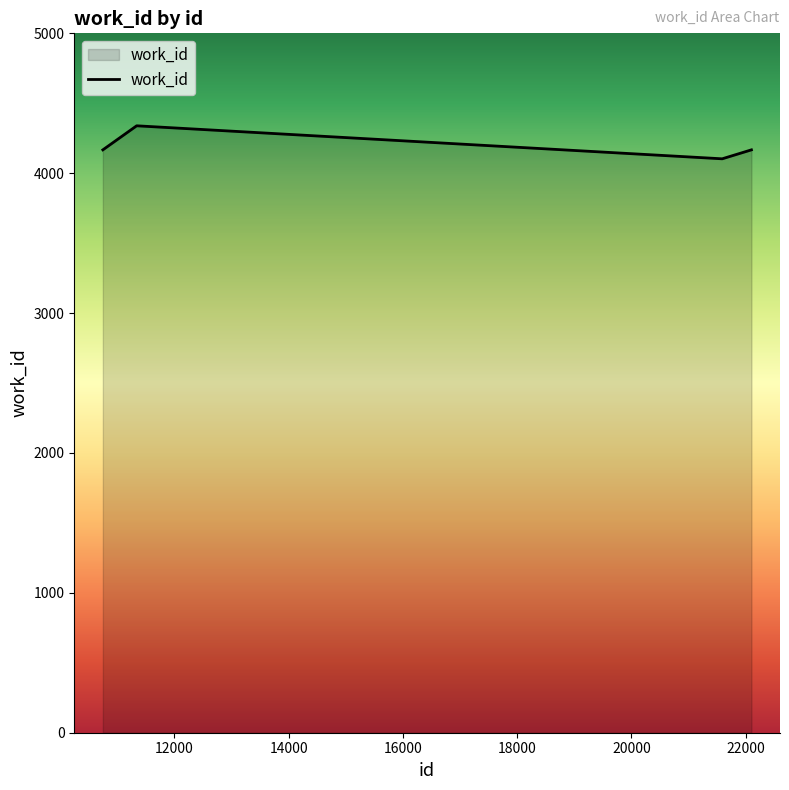

How many lines are shown in the chart?

1